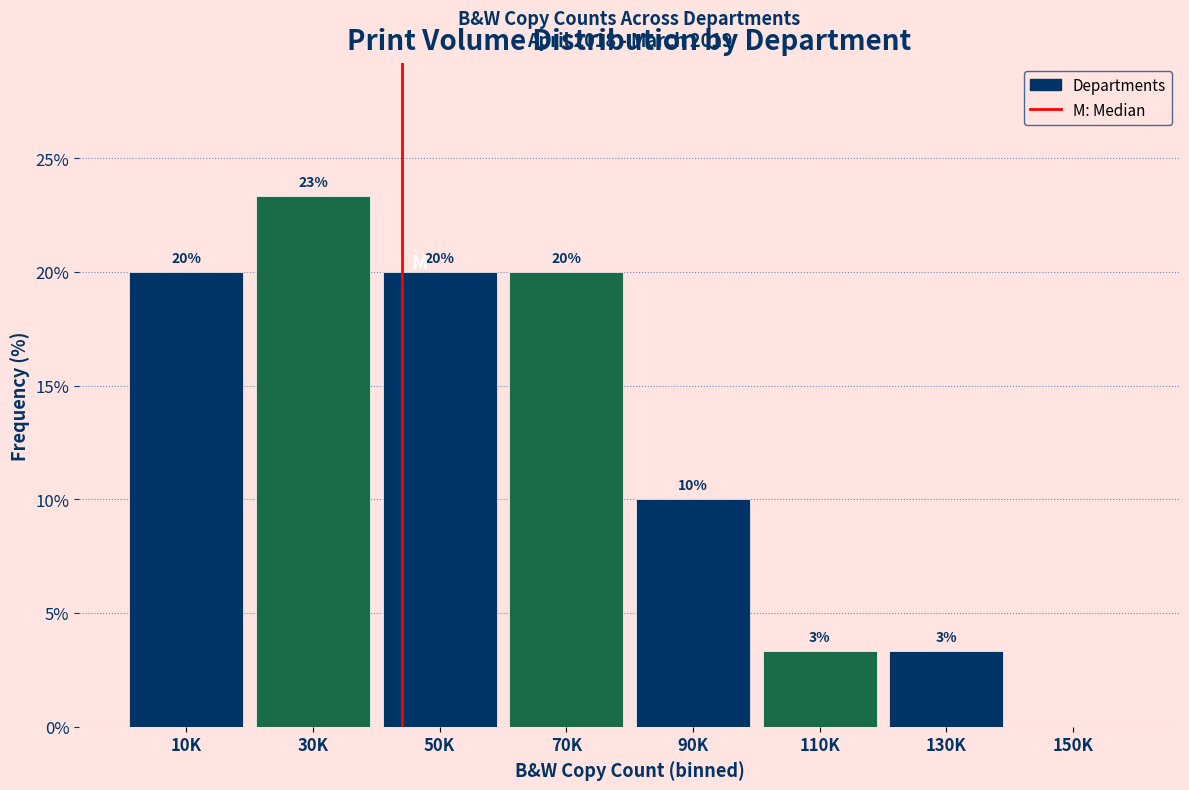

Where is the data nearest to the value 11?

90K